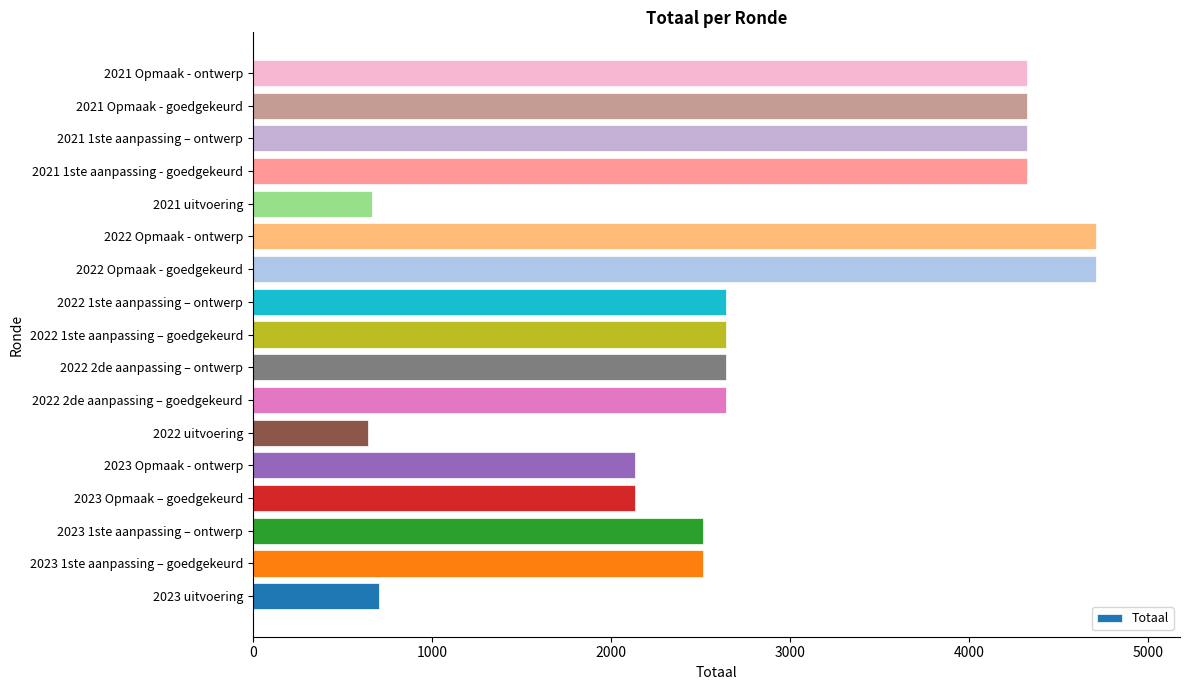

Are the bars grouped side by side (vs. stacked)?

No